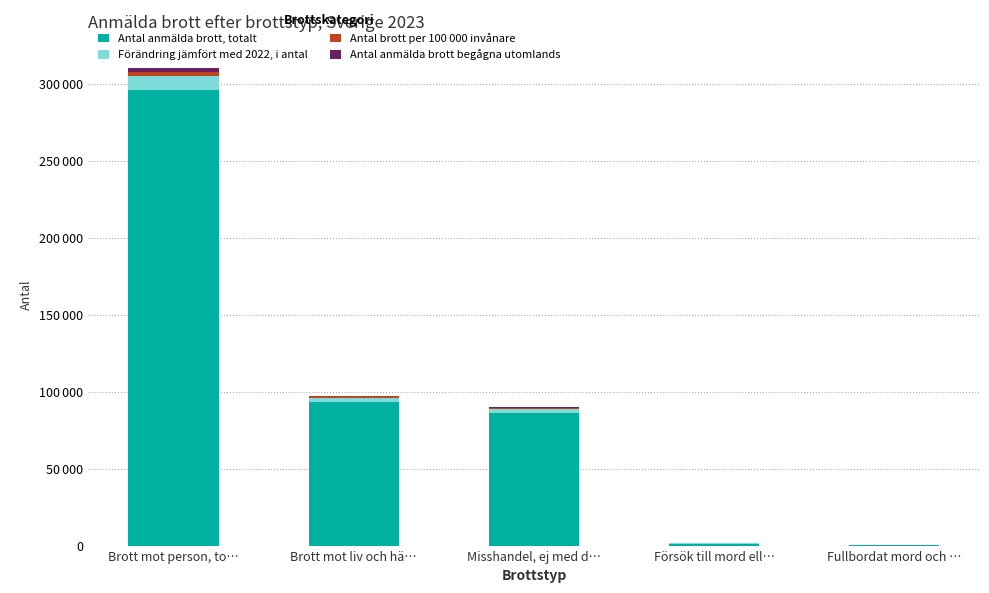

Are the bars grouped side by side (vs. stacked)?

No